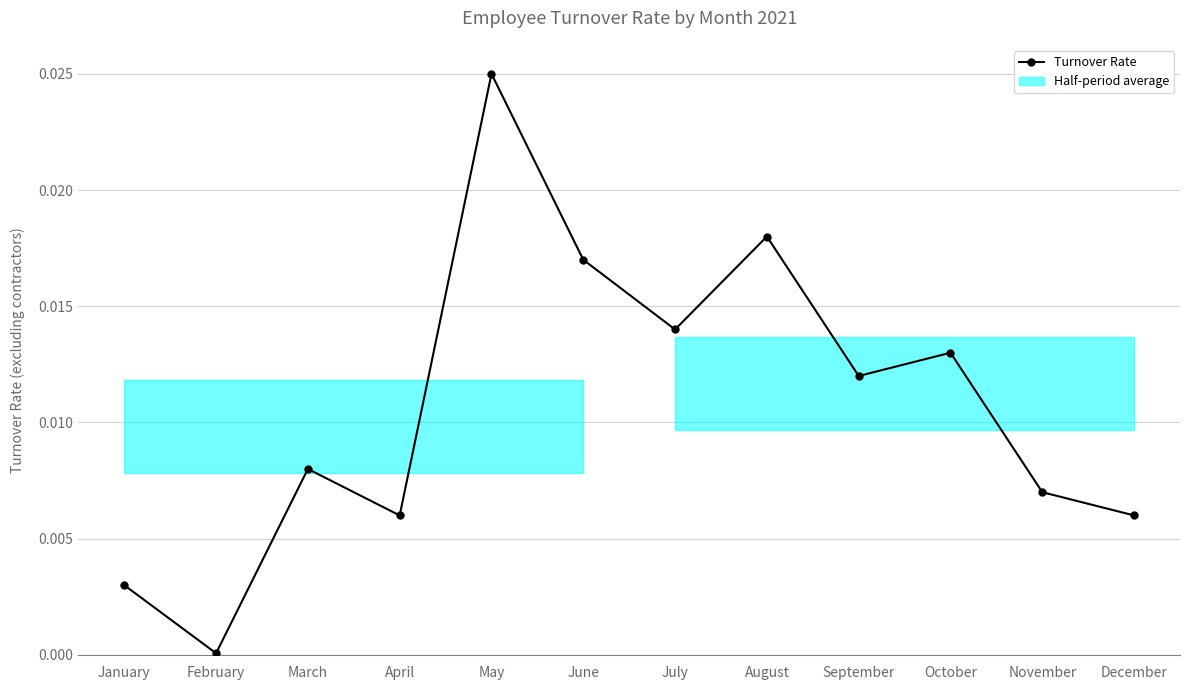

Where is the first local minimum?

February